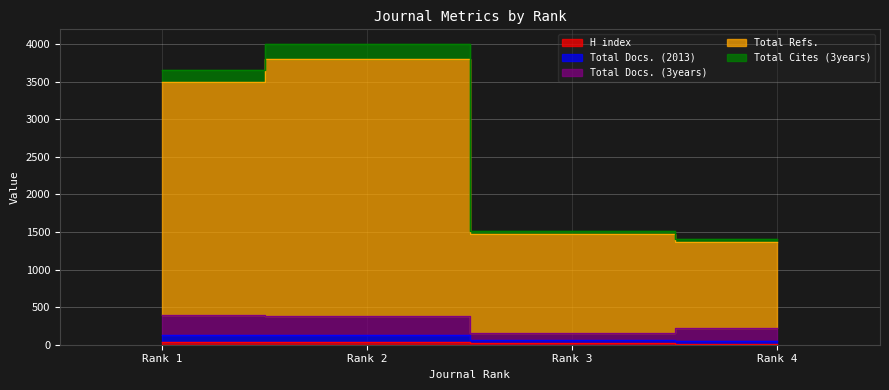

What is the difference between the Total Cites (3years) values at Rank 4 and Rank 3?

116